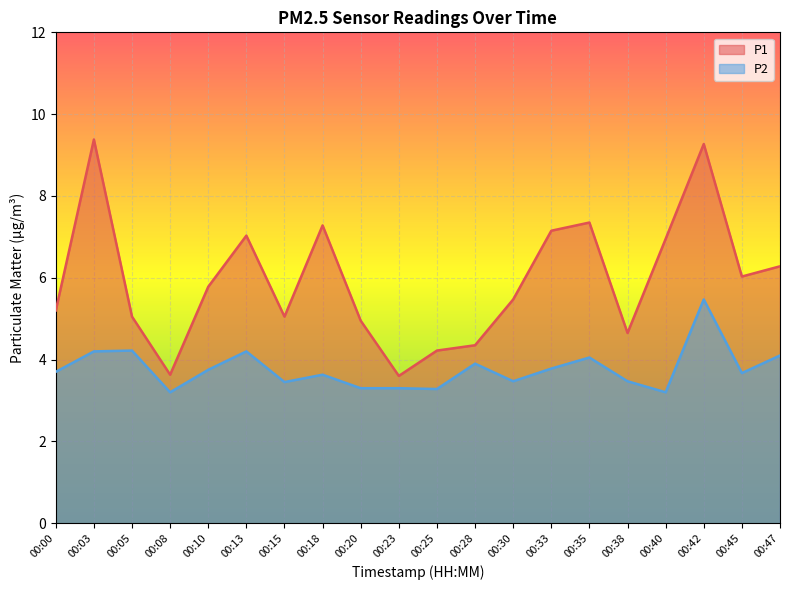

True or false: P1 and P2 cross at least once.

False